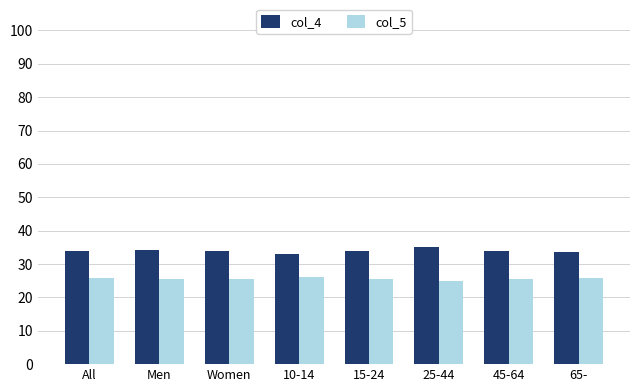

What is the spread (max minus min) of values at Men?

8.9